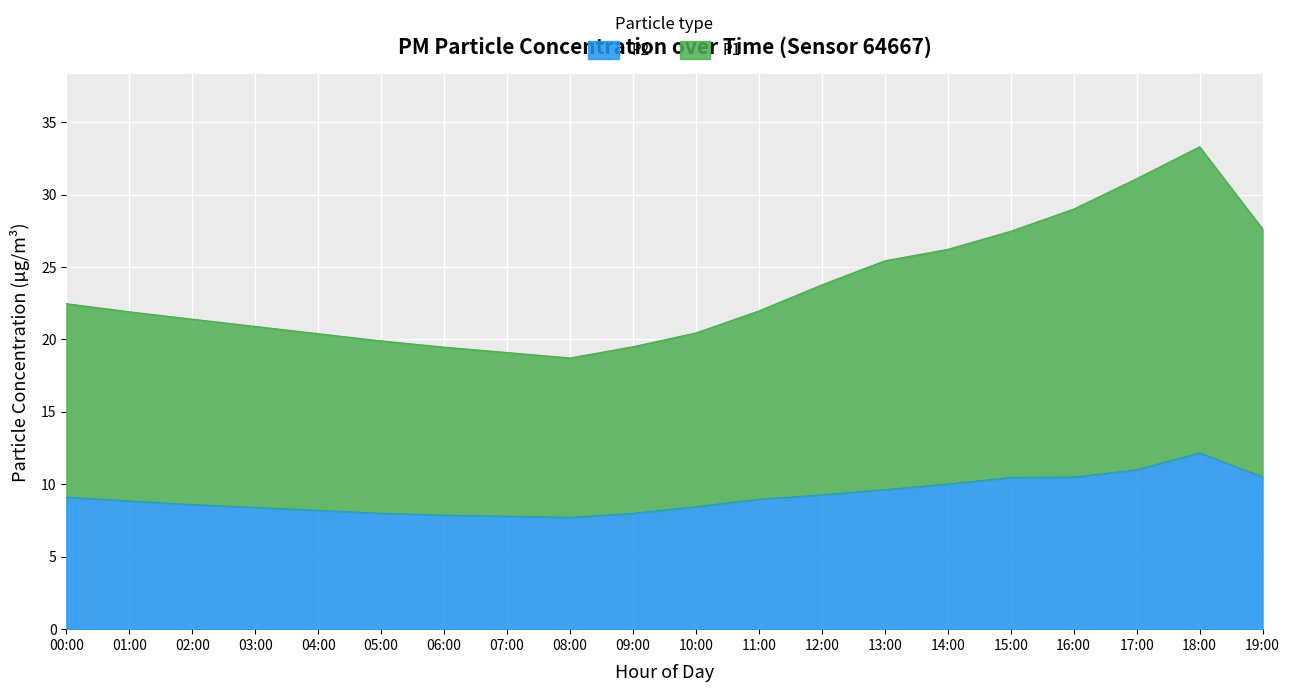

At 06:00, list the series in order from smallest to largest.

P2, P1